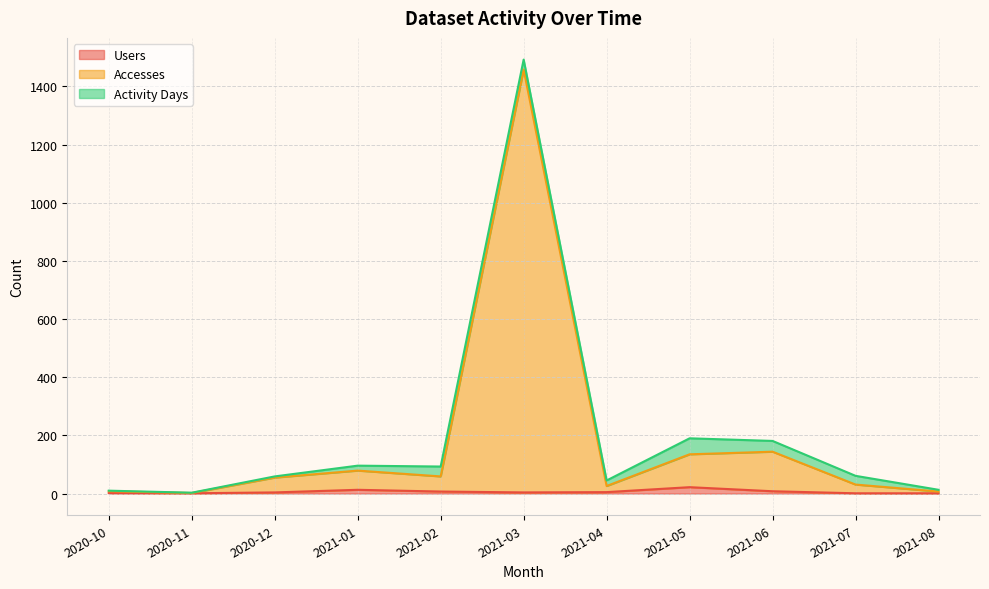

At which category is the sum across all series the highest?

2021-03